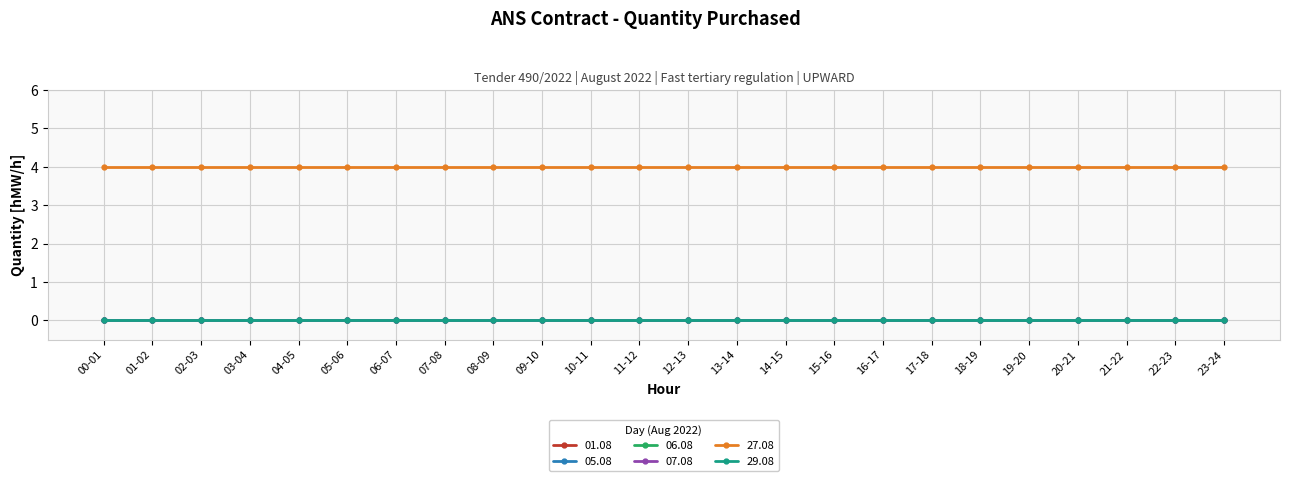

Reading left to right, what are all the values shown in this chart?

01.08: 0	0	0	0	0	0	0	0	0	0	0	0	0	0	0	0	0	0	0	0	0	0	0	0
05.08: 0	0	0	0	0	0	0	0	0	0	0	0	0	0	0	0	0	0	0	0	0	0	0	0
06.08: 0	0	0	0	0	0	0	0	0	0	0	0	0	0	0	0	0	0	0	0	0	0	0	0
07.08: 0	0	0	0	0	0	0	0	0	0	0	0	0	0	0	0	0	0	0	0	0	0	0	0
27.08: 4	4	4	4	4	4	4	4	4	4	4	4	4	4	4	4	4	4	4	4	4	4	4	4
29.08: 0	0	0	0	0	0	0	0	0	0	0	0	0	0	0	0	0	0	0	0	0	0	0	0